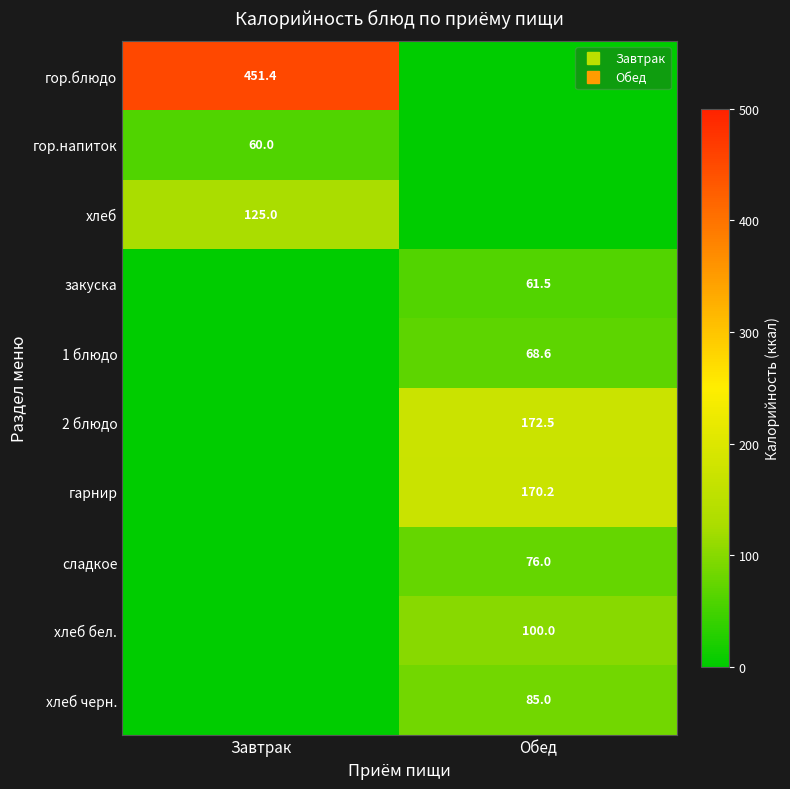

Where does the 1 блюдо series first go above 68?

Обед